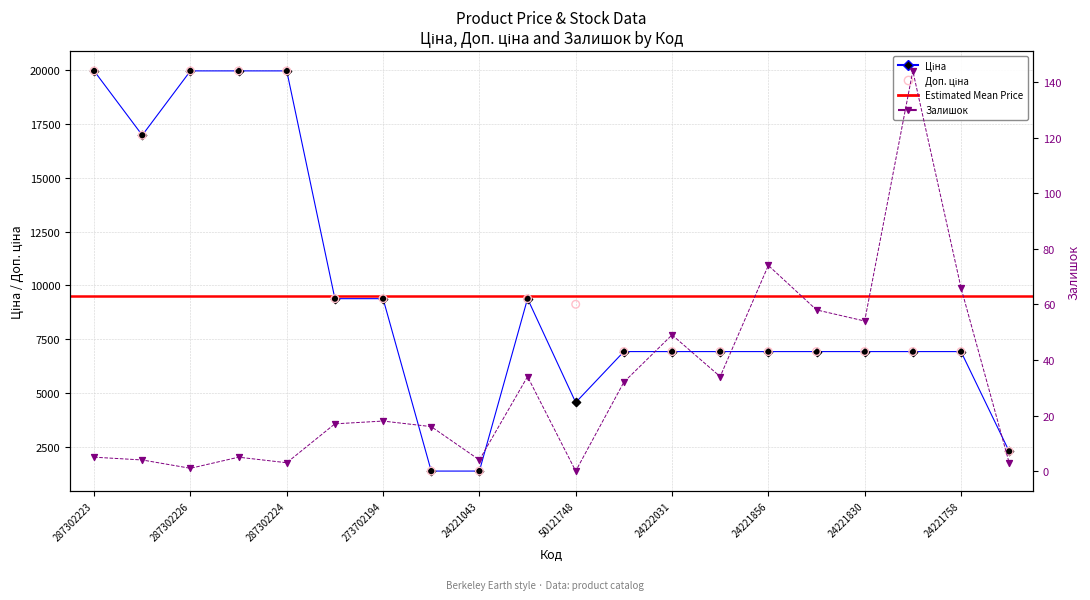

What is the total value across all series at 24221830?

13905.3